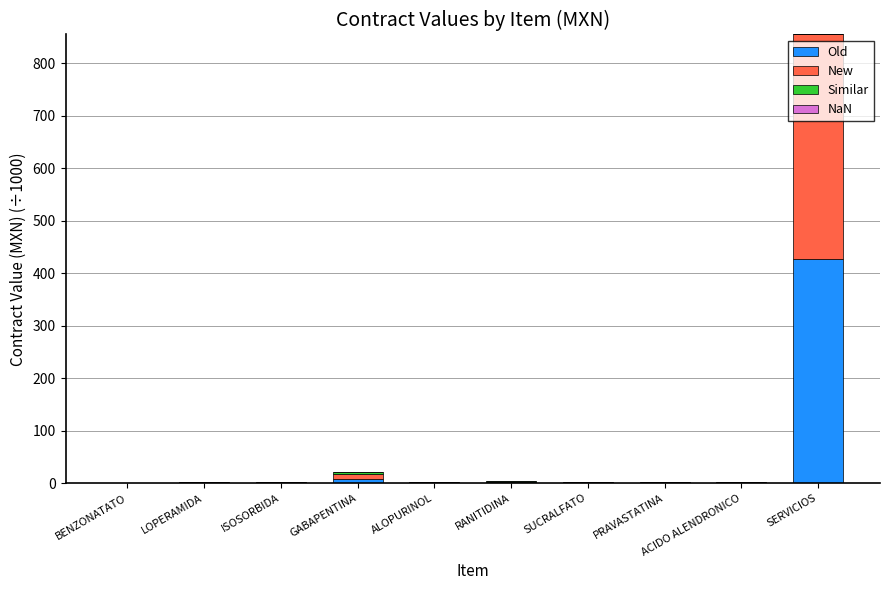

What is the maximum value for Old?

427.3